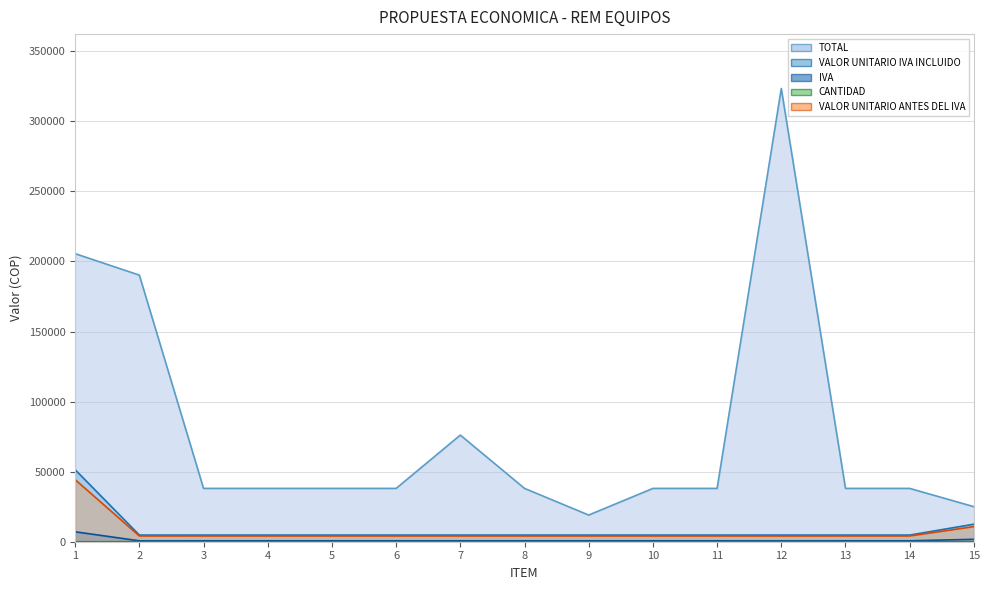

How many lines are shown in the chart?

5